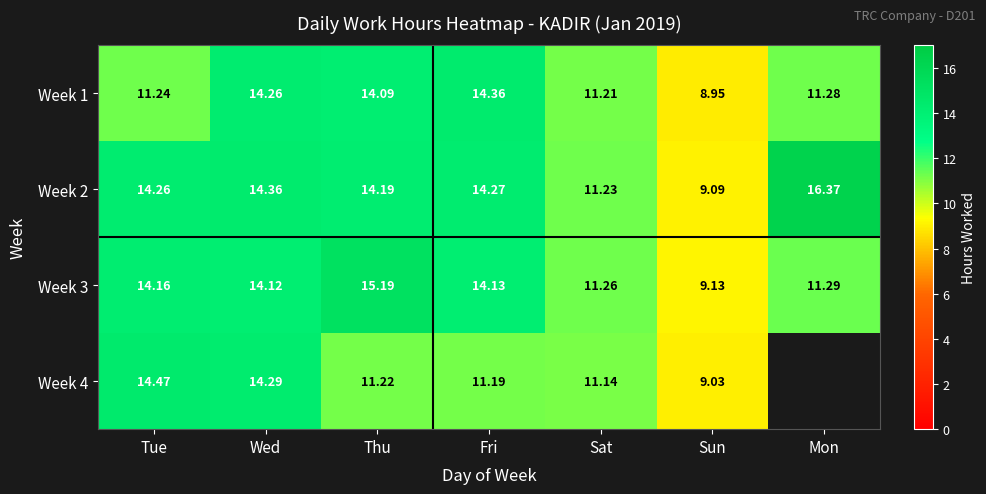

True or false: Week 3 has a value of 17.2 at Sat.

False